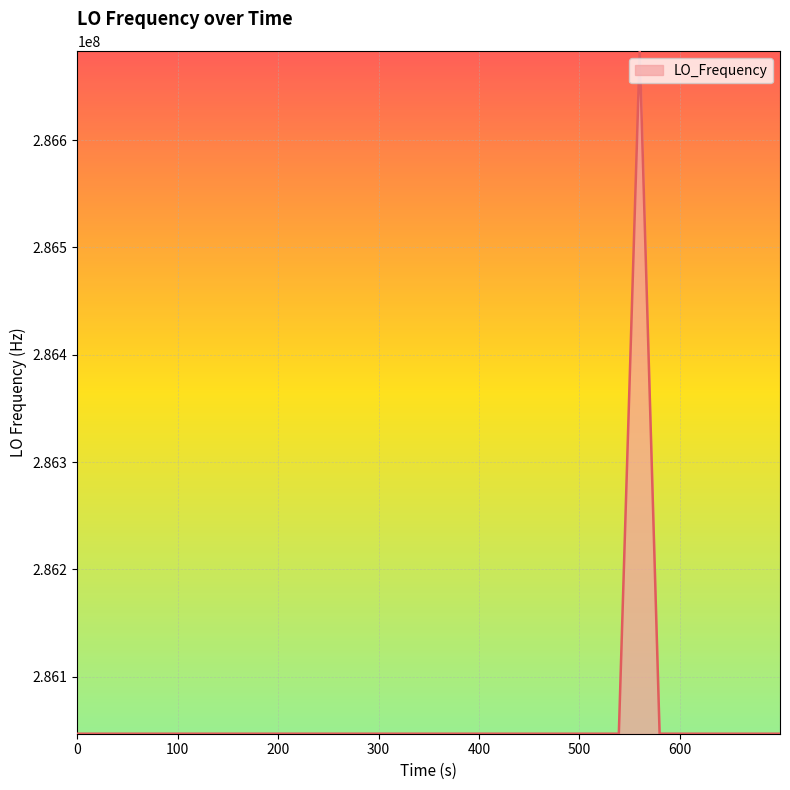

What is the greatest value displayed?

286682704.7